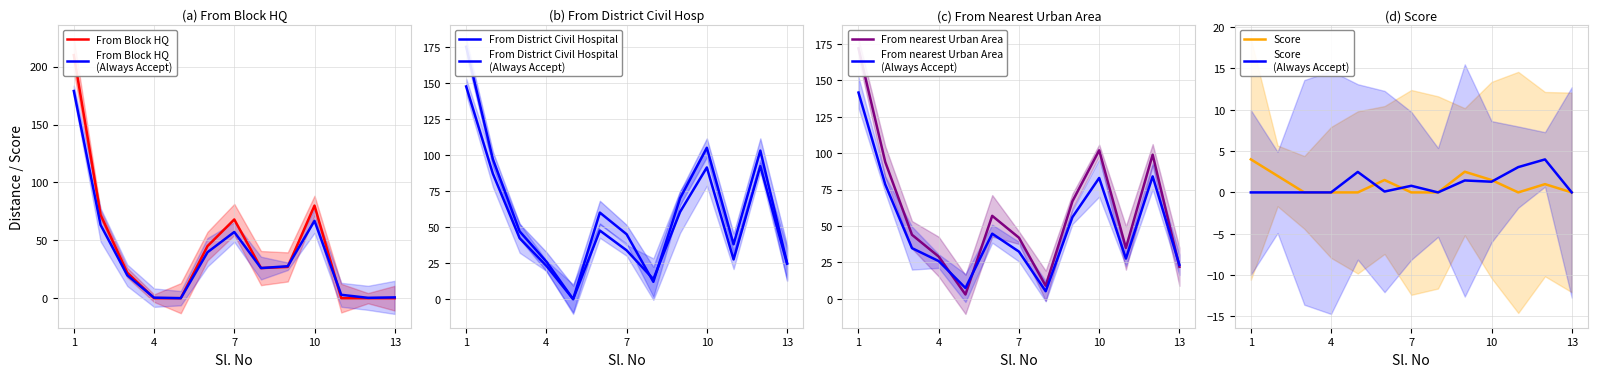

What is the value of the From District Civil Hospital point at the 12th from the left?

103.0